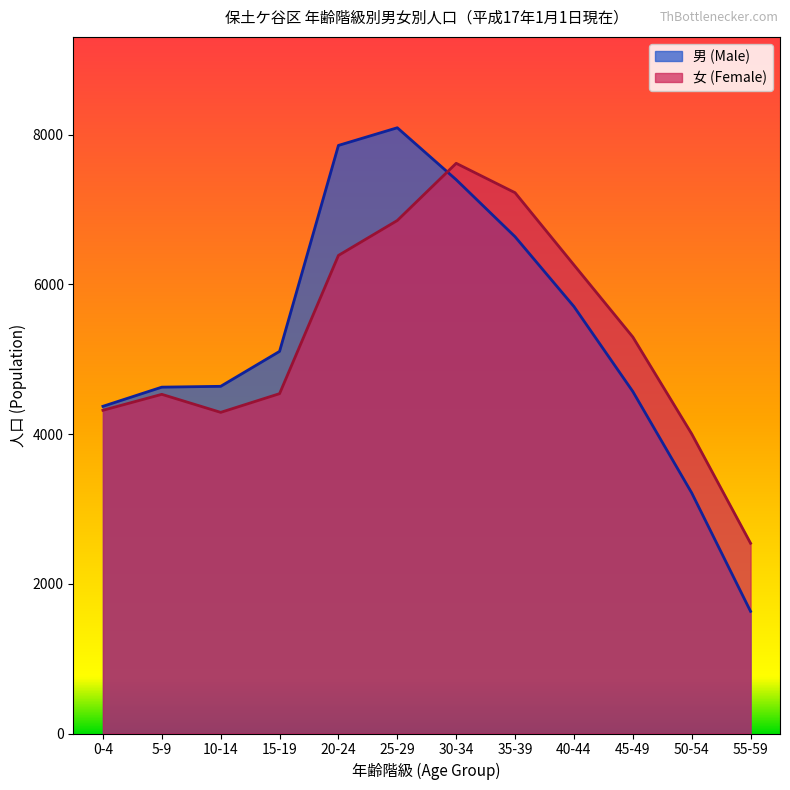

What is the sum of the 女 (Female) values at 45-49 and 0-4?

9617